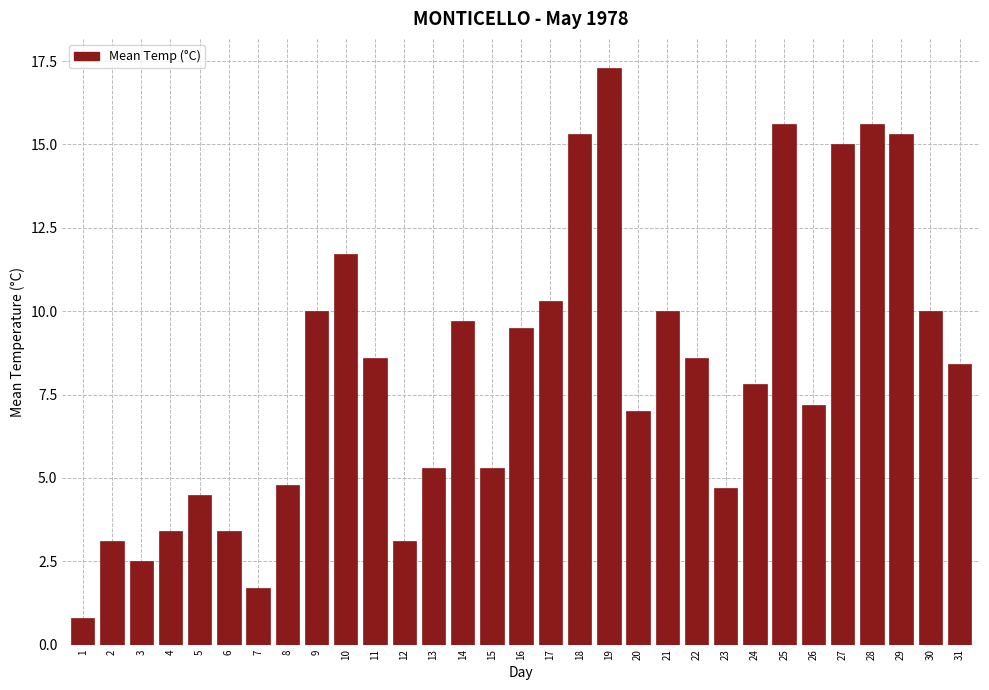

What is the greatest value displayed?

17.3